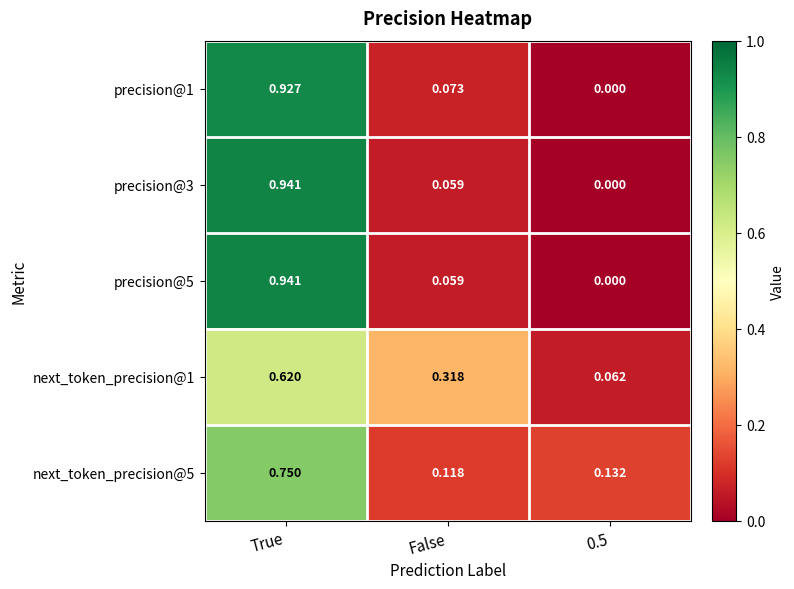

At which category is the sum across all series the highest?

True